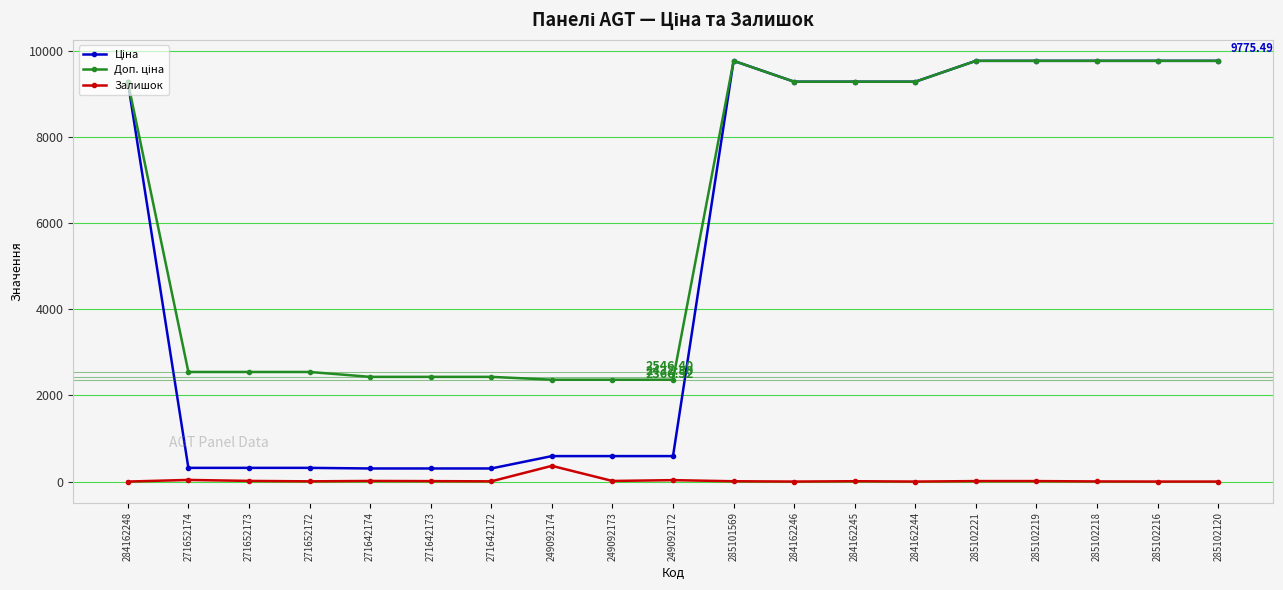

At how many categories does at least one series exceed 3431?

10